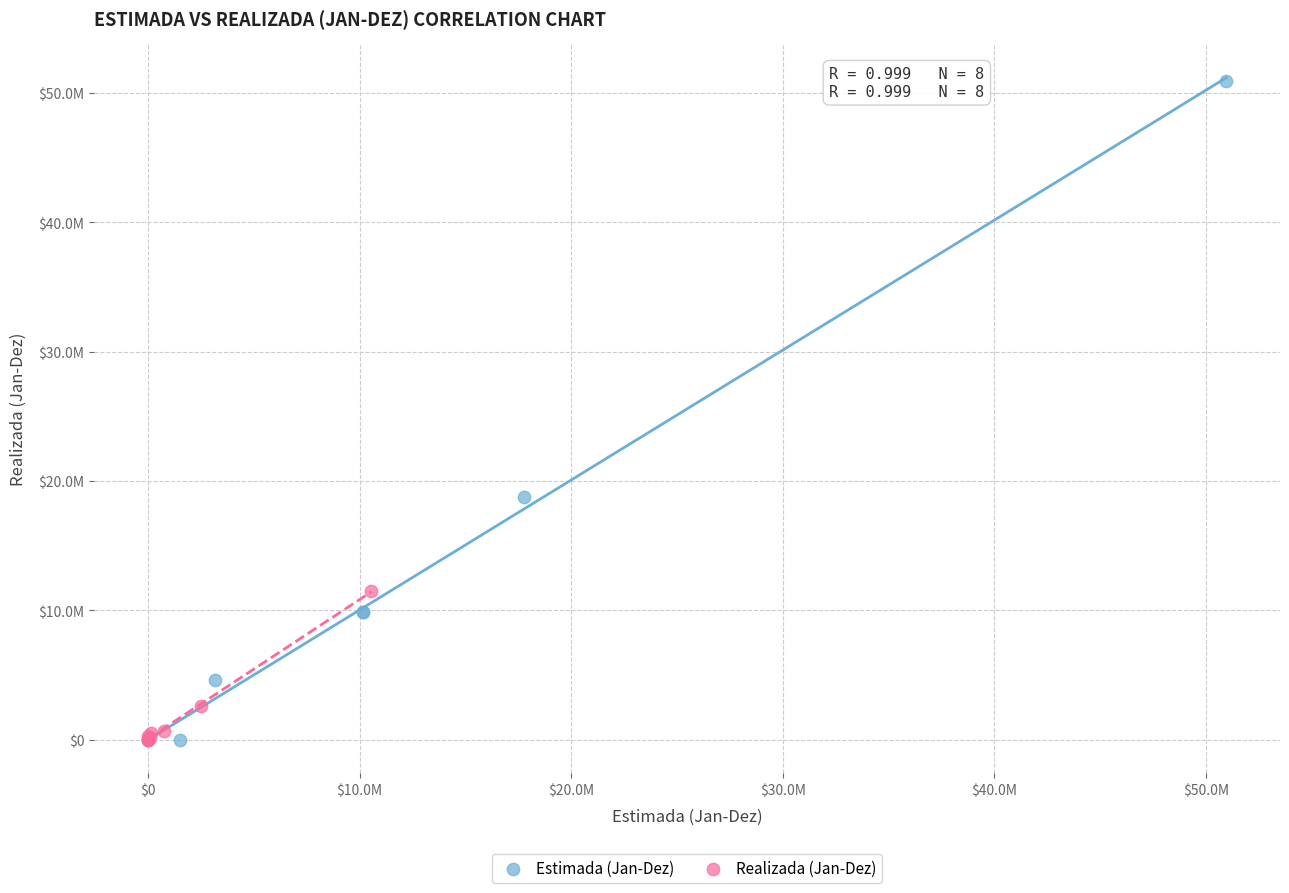

What are all the series names shown in the legend?

Estimada (Jan-Dez), Realizada (Jan-Dez)